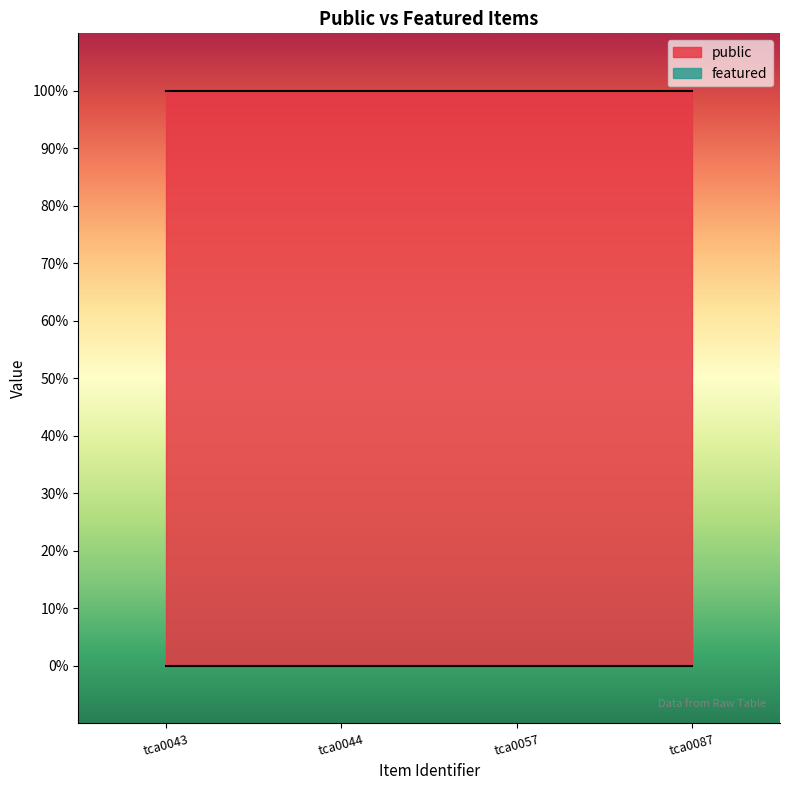

What is the value of the public point at the 2nd from the left?

1